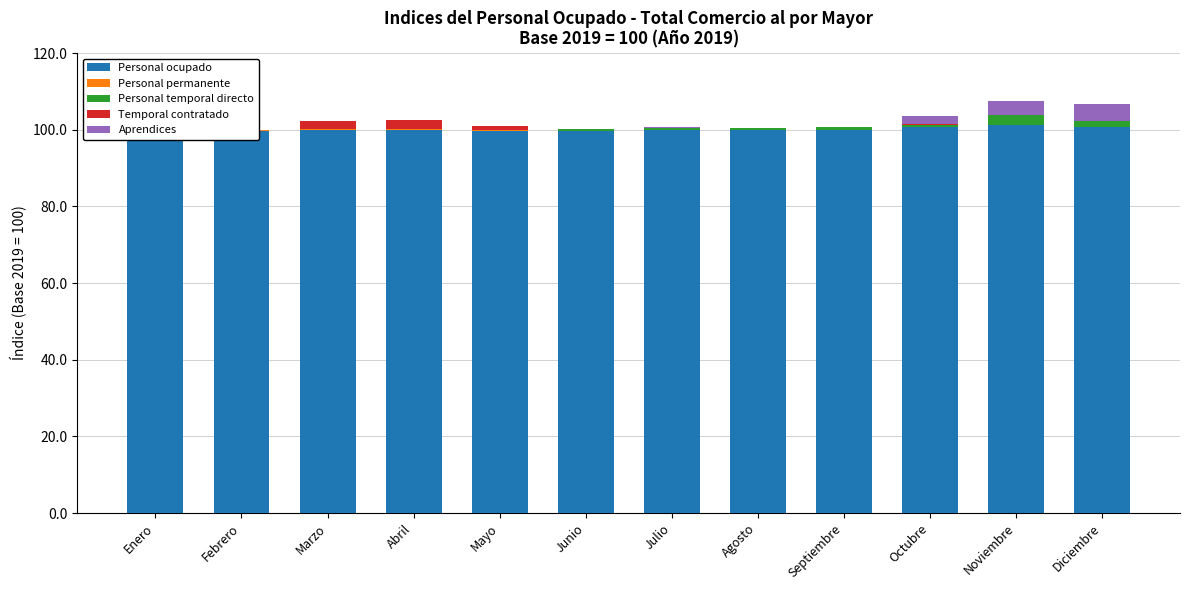

The value of Personal ocupado at Julio is 161.3. True or false?

False